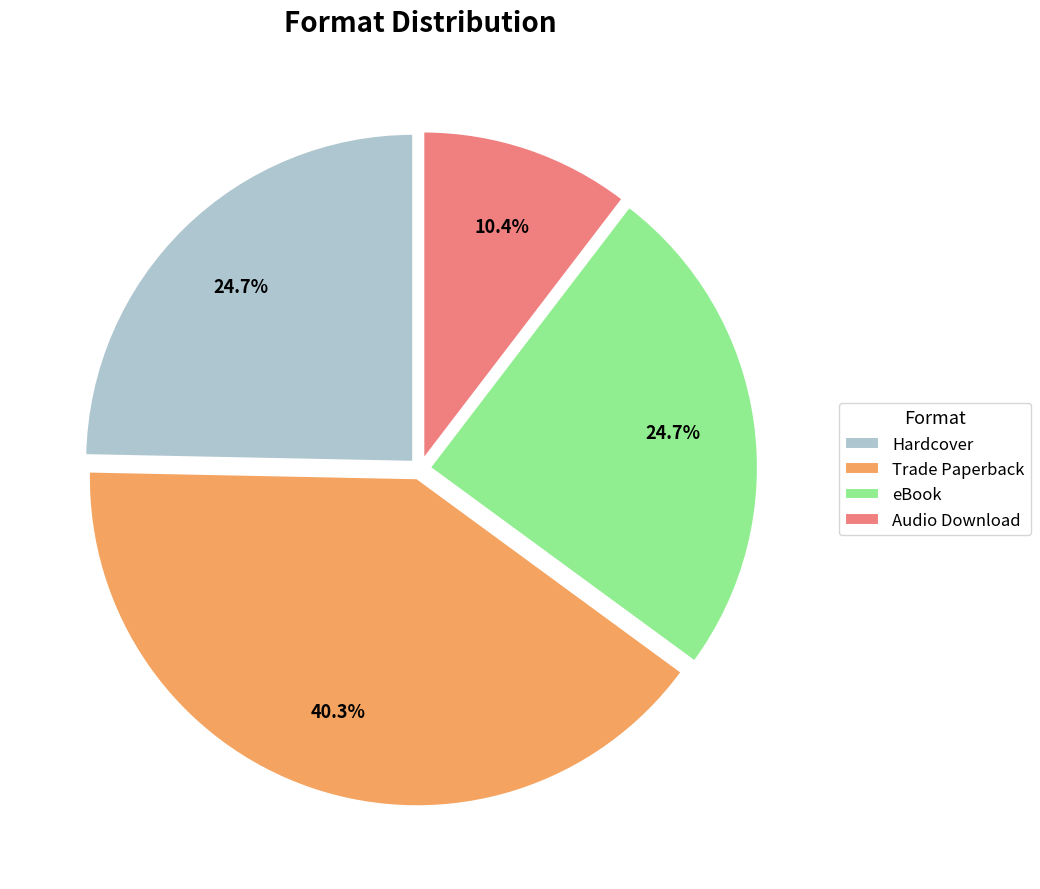

How many segments does this pie chart have?

4